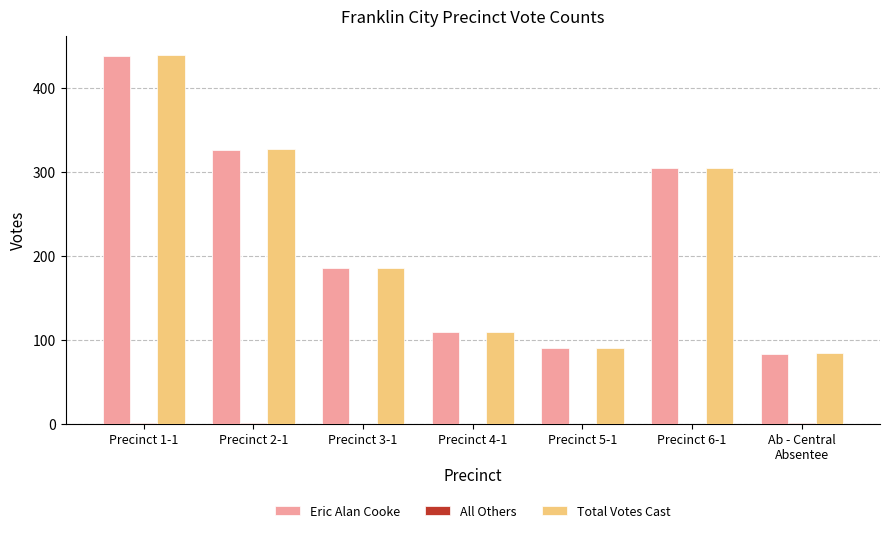

What is the greatest value displayed?

439